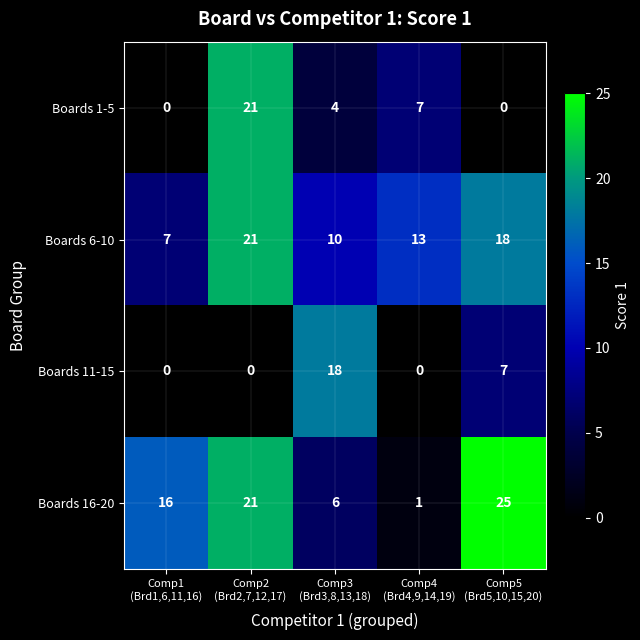

What is the highest value of the Boards 11-15 series?

18